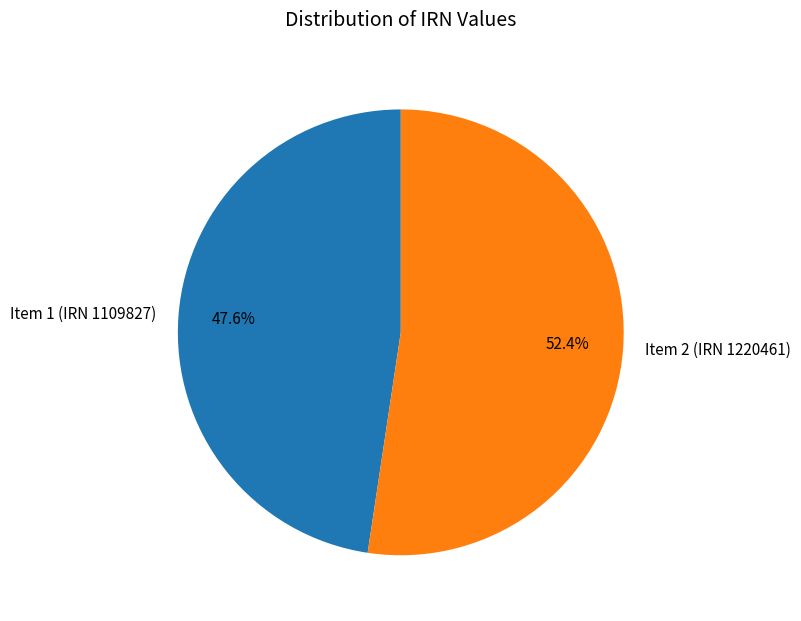

What is the ratio of the value at Item 2 (IRN 1220461) to the value at Item 1 (IRN 1109827)?

1.1